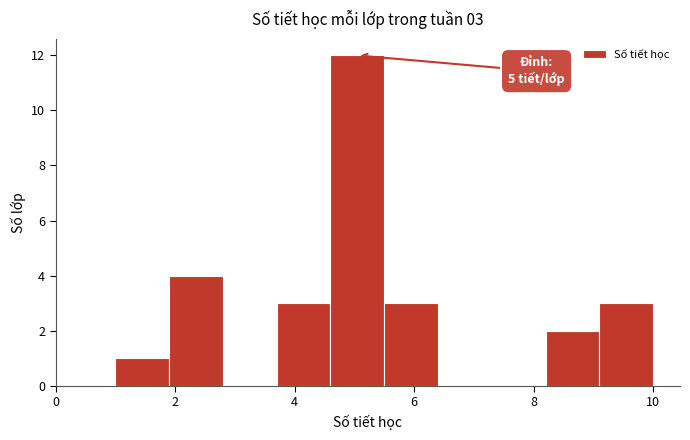

Which range on the x-axis has the tallest bar?

4.6 to 5.5